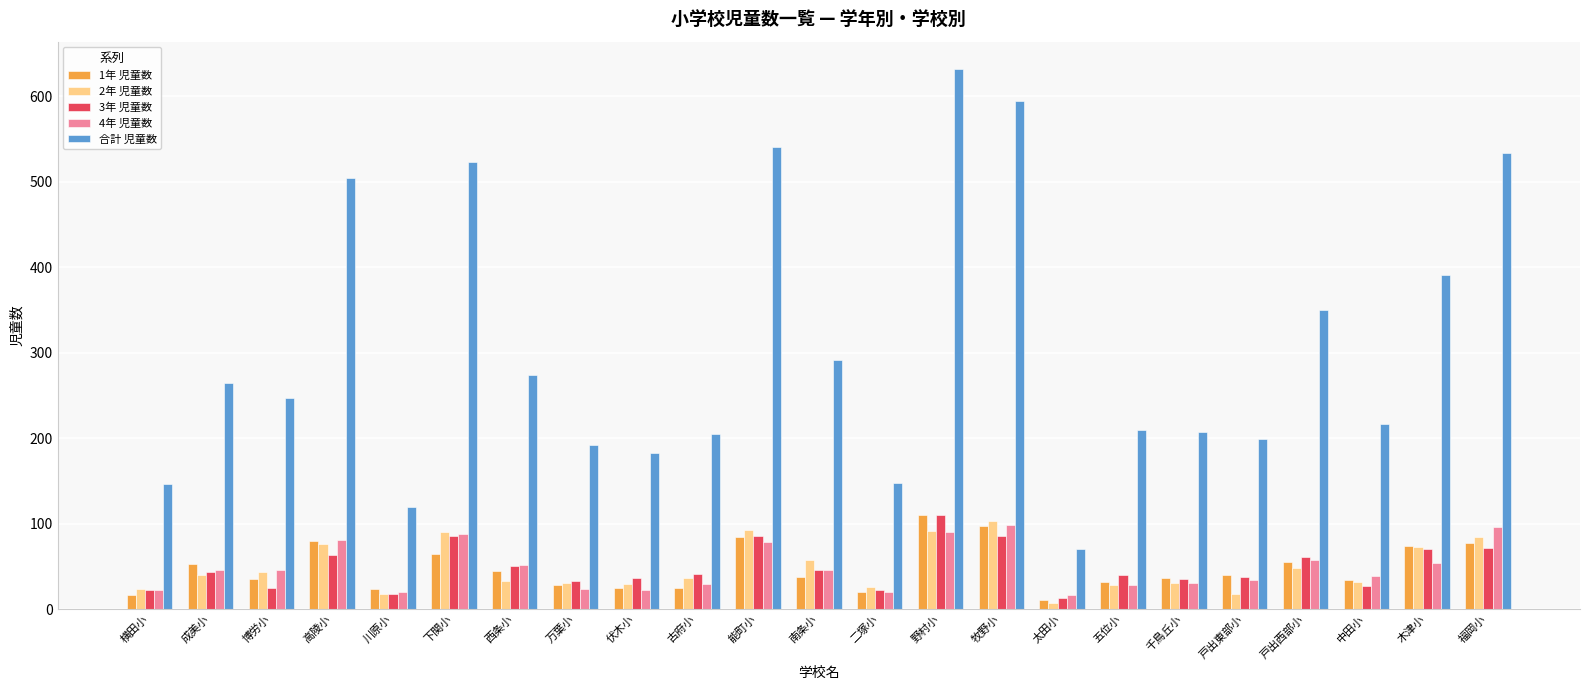

What is the sum of all 合計 児童数 values?

7039